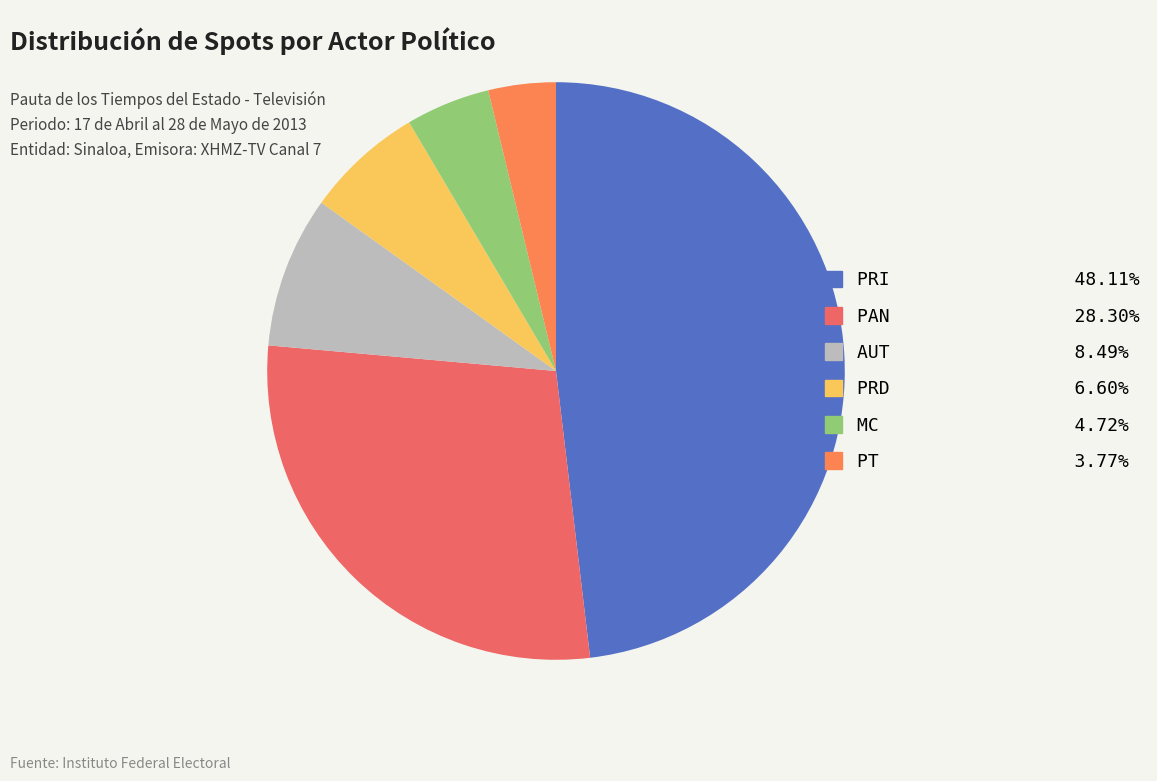

Which slice is the smallest?

PT